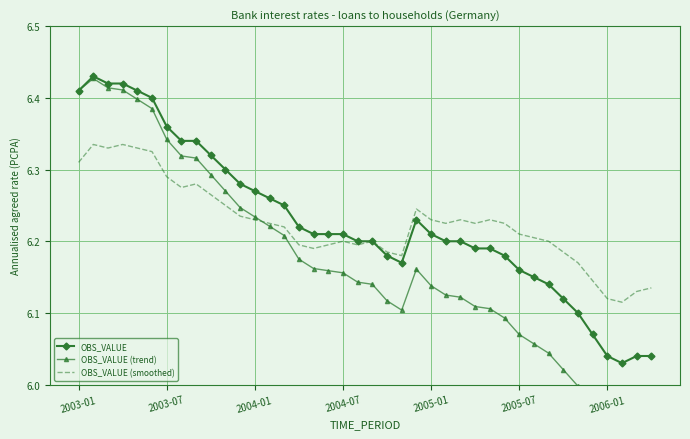

Is it true that OBS_VALUE (smoothed) equals 3.5 at 2003-01?

False